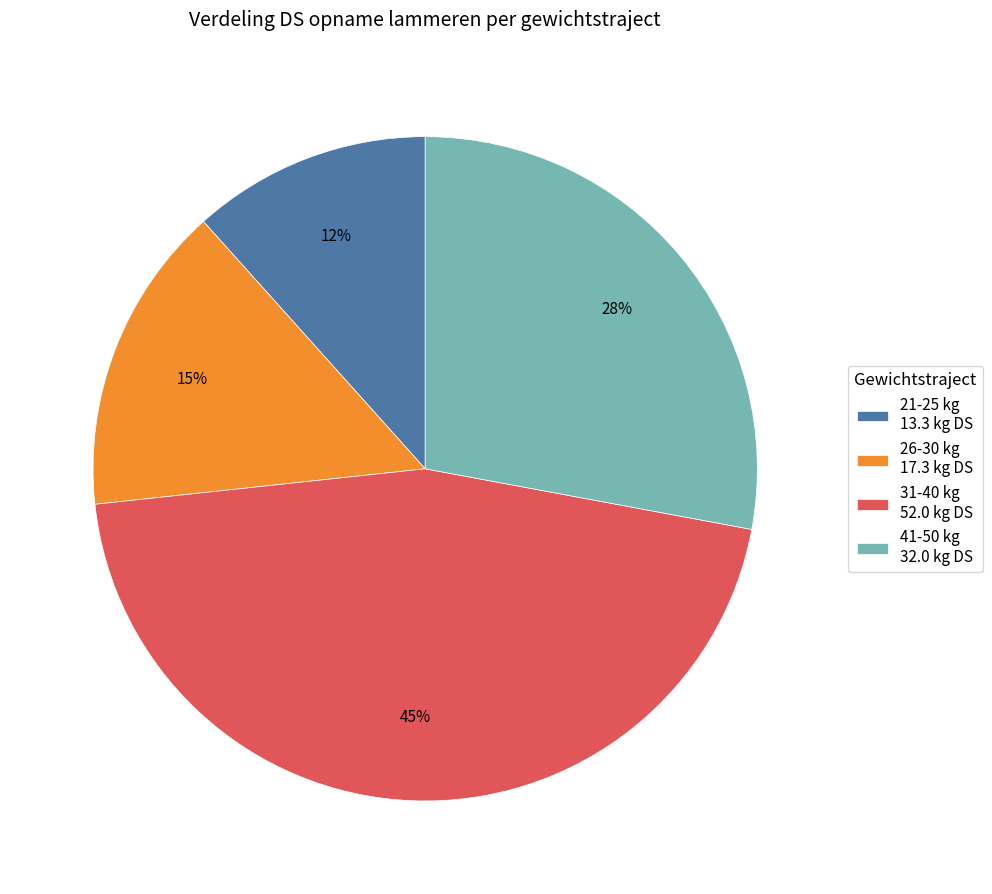

Is there any slice that represents more than half of the pie?

No